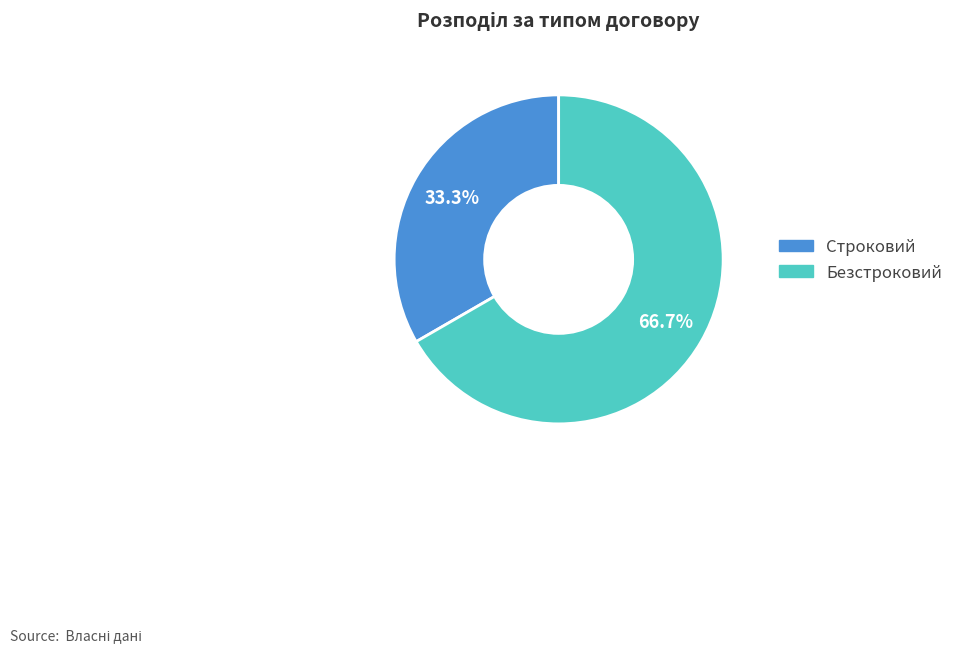

What percentage is the Безстроковий slice, to the nearest percent?

67%